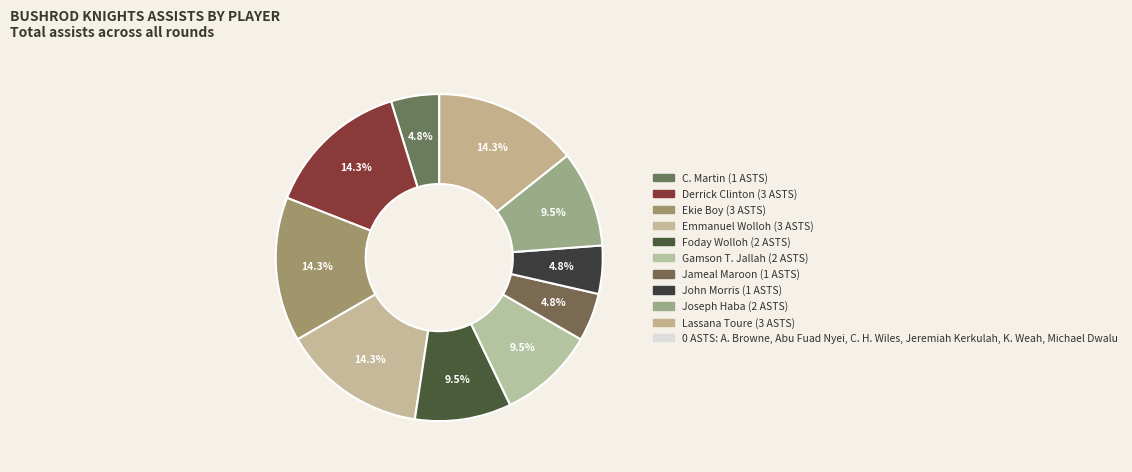

How many slices are in this pie chart?

10